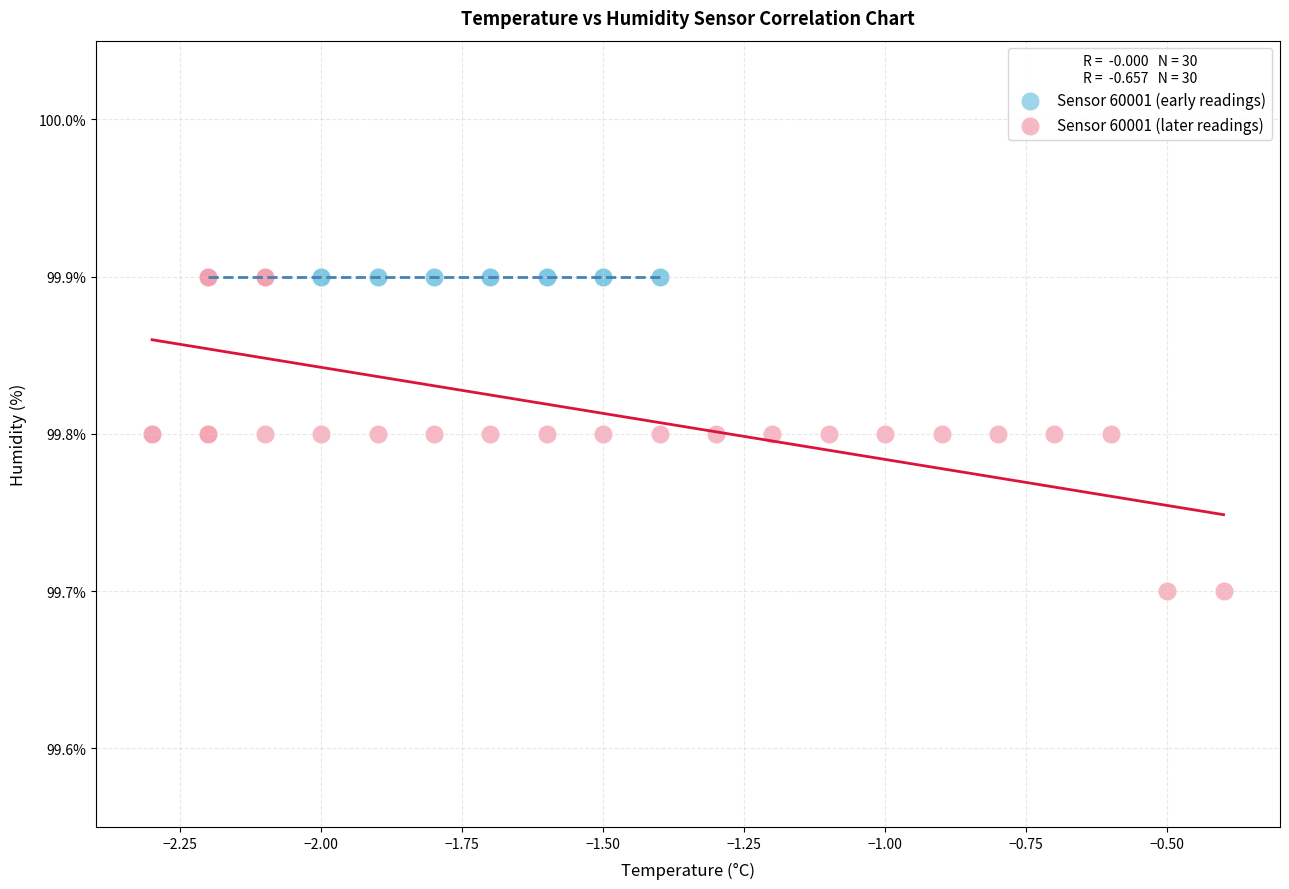

Which series contains the lowest Y value?

Sensor 60001 (later readings)